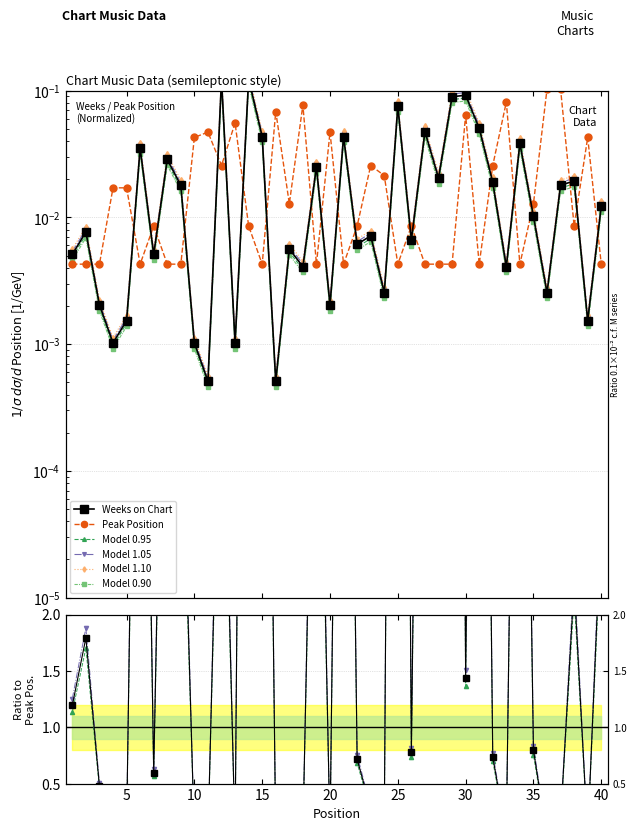

Is this an area chart (filled region under the line)?

No